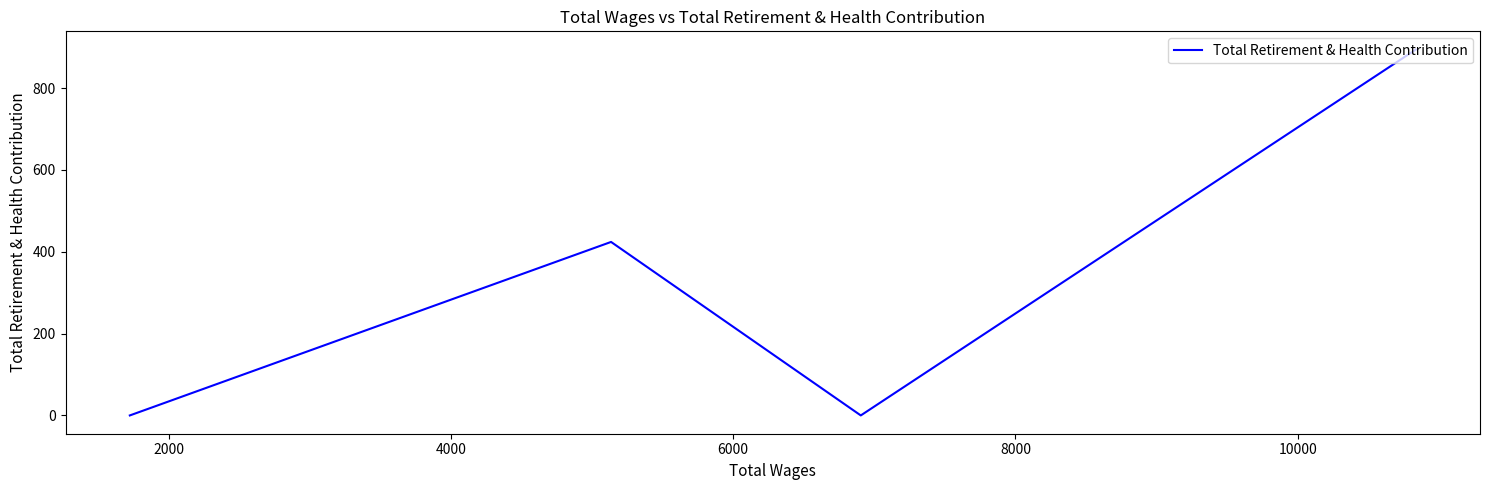

How many values exceed 424?

1